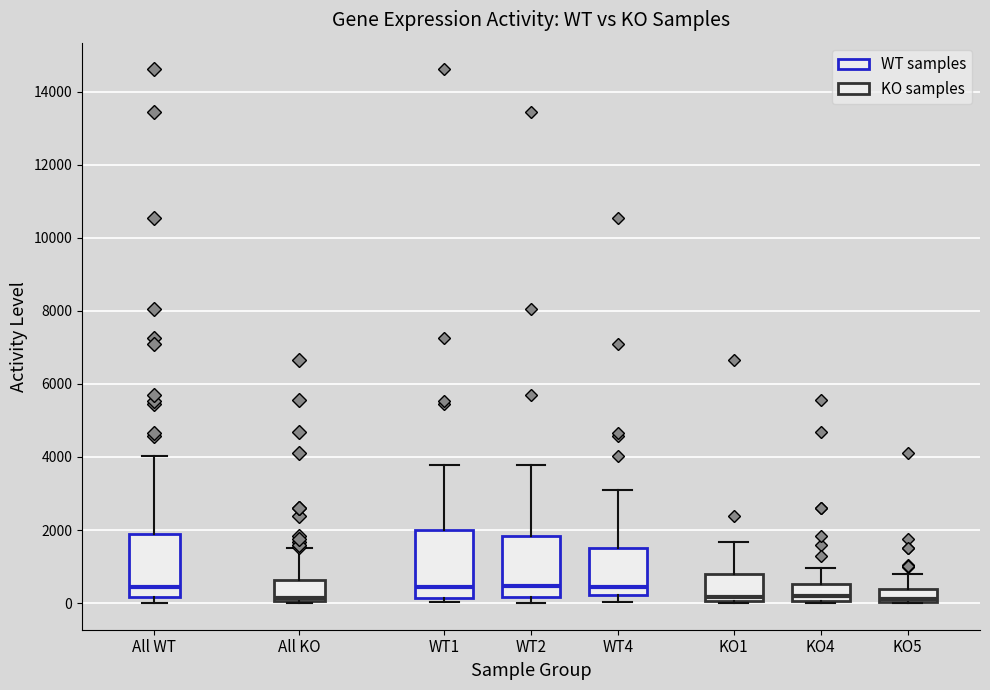

Reading left to right, transcribe this box plot: for each box, give where its median line is, the range the box spans, and where its two whiskers end, as read against the y-axis. The values are not printed on the chart, so give them approximately, as read against the axis.

All WT: median 400, box 200 to 1800, whiskers 0 to 4000
All KO: median 200, box 0 to 600, whiskers 0 to 1600
WT1: median 400, box 200 to 2000, whiskers 0 to 3800
WT2: median 400, box 200 to 1800, whiskers 0 to 3800
WT4: median 400, box 200 to 1600, whiskers 0 to 3200
KO1: median 200, box 0 to 800, whiskers 0 to 1600
KO4: median 200, box 0 to 600, whiskers 0 to 1000
KO5: median 0 (just above the box's lower edge), box 0 to 400, whiskers 0 to 800